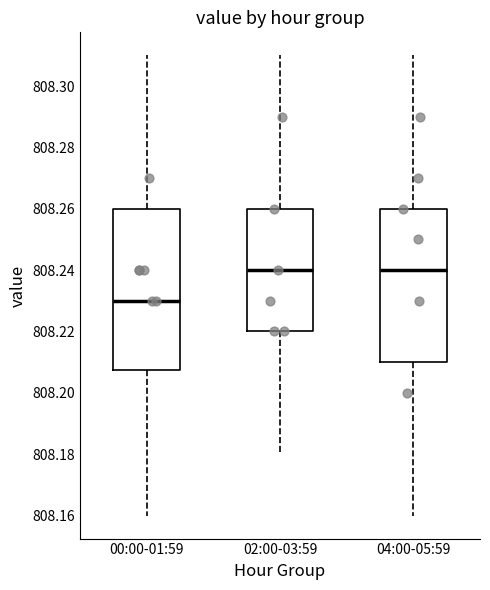

Reading left to right, transcribe this box plot: for each box, give where its median line is, the range the box spans, and where its two whiskers end, as read against the y-axis. The values are not printed on the chart, so give them approximately, as read against the axis.

00:00-01:59: median 808.230, box 808.208 to 808.260, whiskers 808.160 to 808.310
02:00-03:59: median 808.240, box 808.220 to 808.260, whiskers 808.180 to 808.310
04:00-05:59: median 808.240, box 808.210 to 808.260, whiskers 808.160 to 808.310